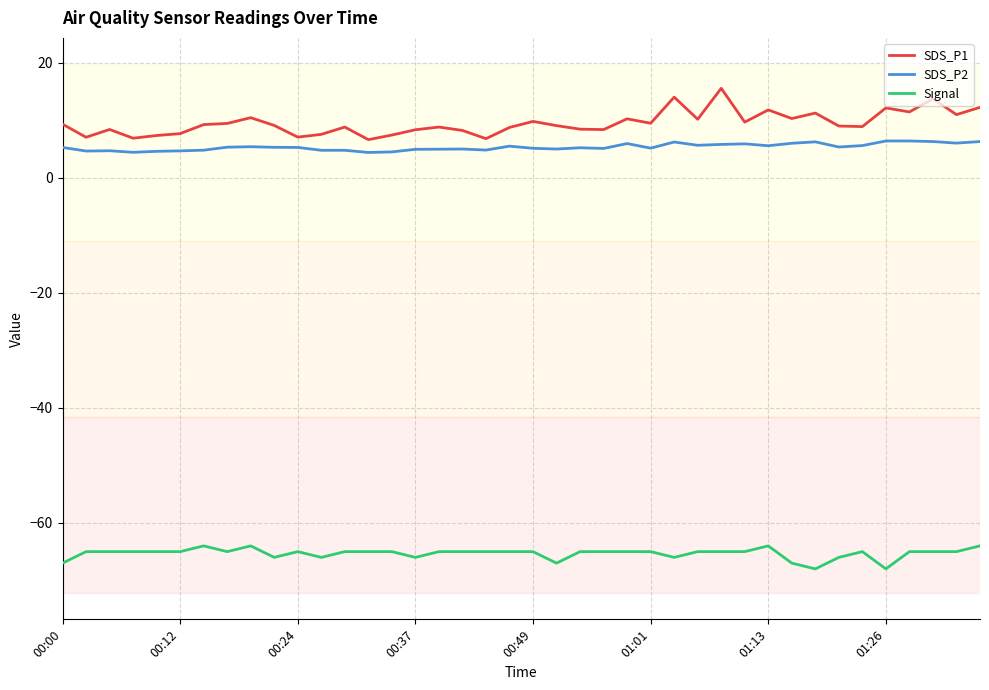

Which series has the largest total across all categories?

SDS_P1